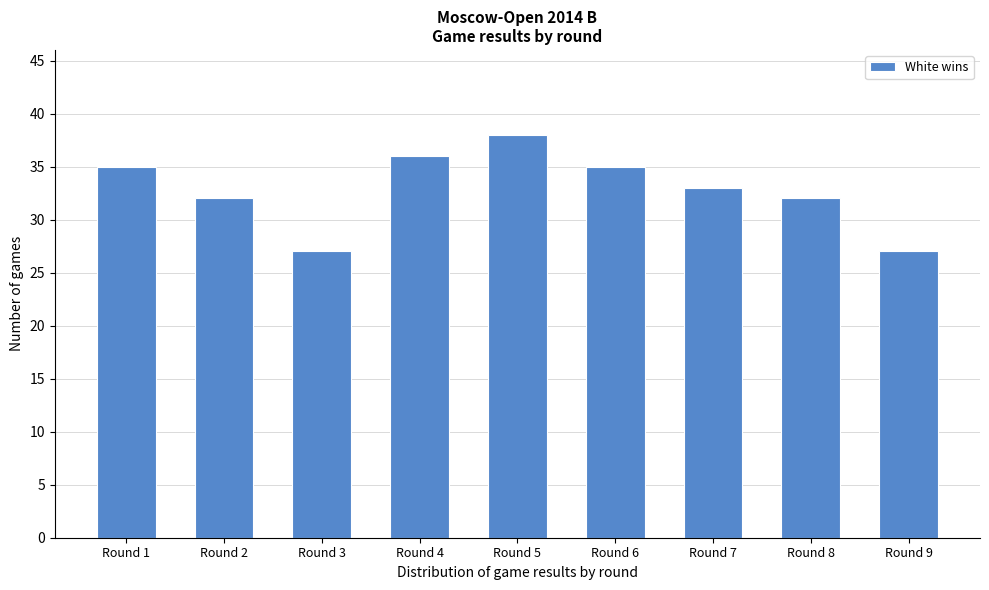

Reading right to left, list all the values displayed in this chart.

Round 9=27	Round 8=32	Round 7=33	Round 6=35	Round 5=38	Round 4=36	Round 3=27	Round 2=32	Round 1=35